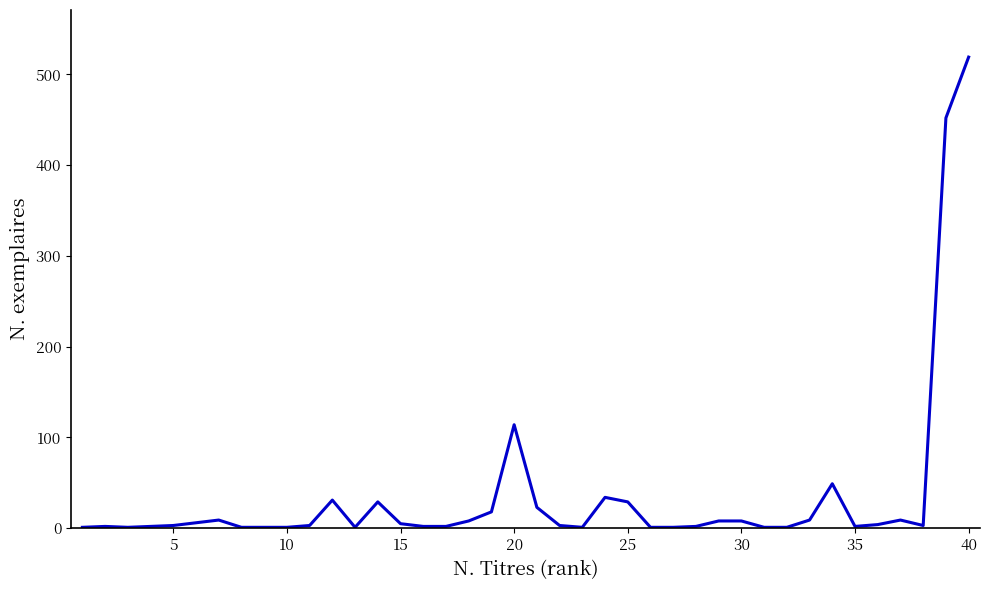

What is the maximum value shown in the chart?

519